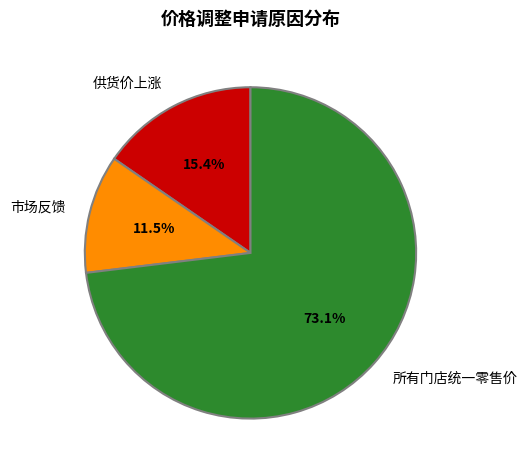

What percentage do 市场反馈 and 供货价上涨 together represent?

26.9%